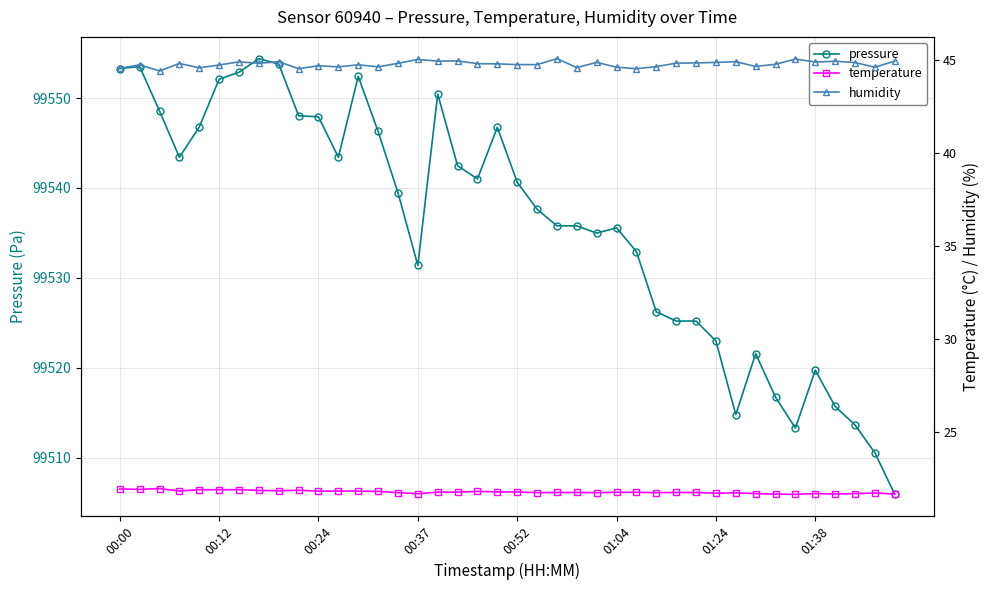

Reading left to right, list all the values displayed in this chart.

pressure: 99553.3	99553.5	99548.6	99543.4	99546.8	99552.1	99552.9	99554.4	99553.8	99548.0	99547.9	99543.4	99552.4	99546.3	99539.5	99531.4	99550.4	99542.5	99541.0	99546.8	99540.6	99537.6	99535.8	99535.8	99535.0	99535.6	99532.9	99526.2	99525.2	99525.2	99523.0	99514.8	99521.6	99516.7	99513.3	99519.7	99515.7	99513.6	99510.5	99505.9
temperature: 21.9	21.9	21.9	21.8	21.9	21.9	21.9	21.9	21.8	21.9	21.8	21.8	21.8	21.8	21.7	21.7	21.8	21.8	21.8	21.8	21.8	21.7	21.7	21.7	21.7	21.8	21.8	21.7	21.7	21.7	21.7	21.7	21.7	21.6	21.6	21.7	21.7	21.7	21.7	21.7
humidity: 44.6	44.8	44.4	44.8	44.6	44.8	44.9	44.8	44.9	44.5	44.7	44.6	44.8	44.6	44.8	45.0	45.0	45.0	44.8	44.8	44.8	44.8	45.1	44.6	44.9	44.6	44.5	44.7	44.9	44.9	44.9	44.9	44.7	44.8	45.1	44.9	45.0	44.9	44.6	45.0